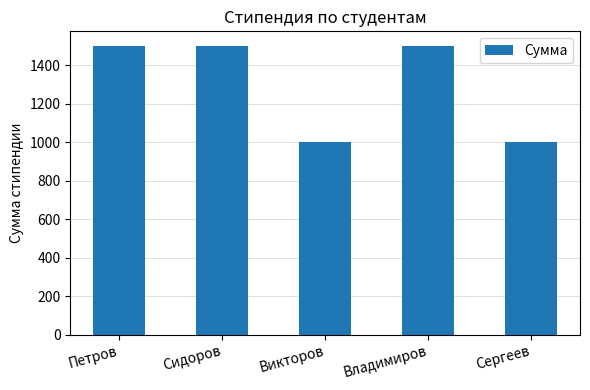

What value does the data have at Сидоров?

1500